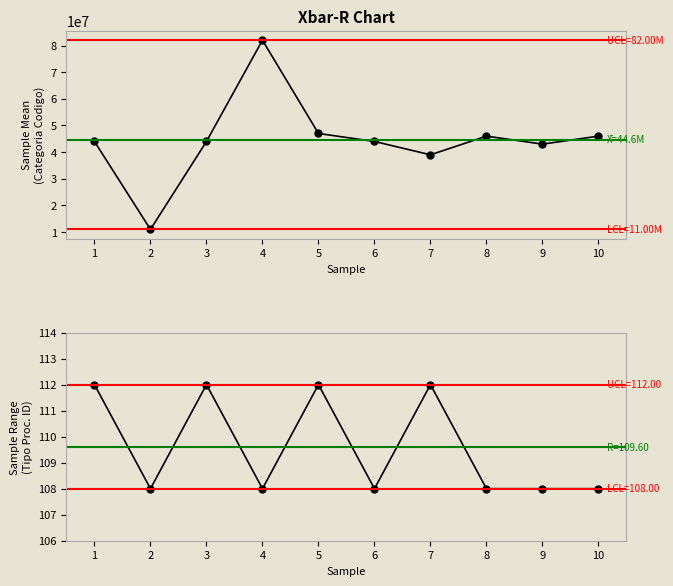

What is the maximum value shown in the chart?

82000000